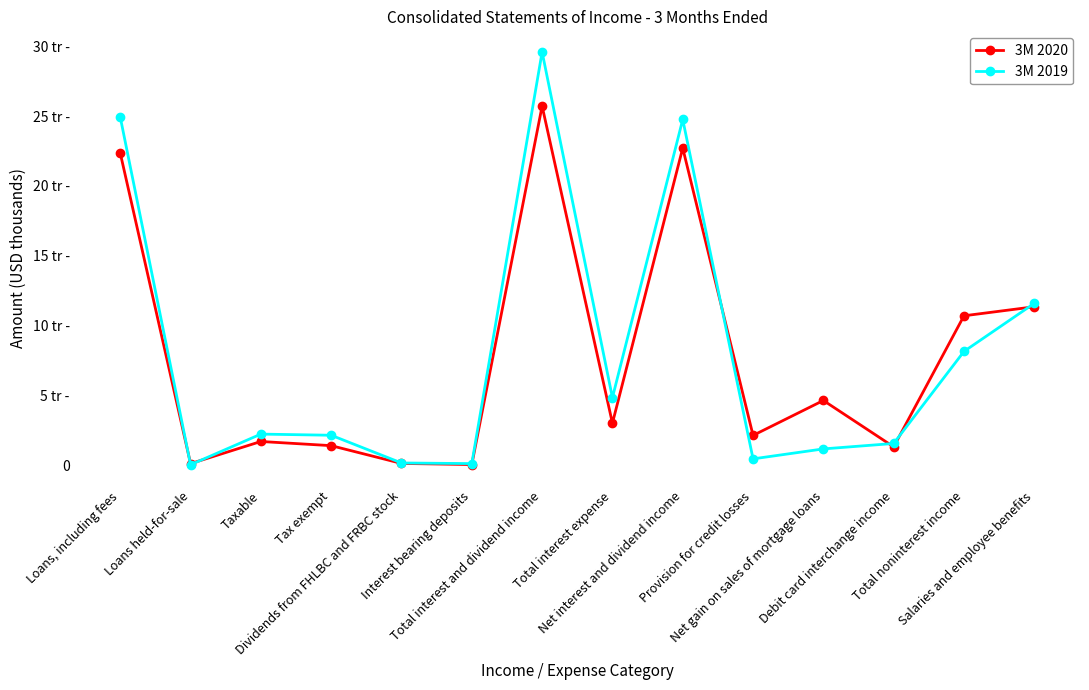

Reading left to right, what are all the values shown in this chart?

3M 2020: Loans, including fees=22347	Loans held-for-sale=110	Taxable=1694	Tax exempt=1396	Dividends from FHLBC and FRBC stock=123	Interest bearing deposits=42	Total interest and dividend income=25712	Total interest expense=3005	Net interest and dividend income=22707	Provision for credit losses=2129	Net gain on sales of mortgage loans=4631	Debit card interchange income=1311	Total noninterest income=10695	Salaries and employee benefits=11342
3M 2019: Loans, including fees=24924	Loans held-for-sale=31	Taxable=2223	Tax exempt=2141	Dividends from FHLBC and FRBC stock=156	Interest bearing deposits=111	Total interest and dividend income=29586	Total interest expense=4832	Net interest and dividend income=24754	Provision for credit losses=450	Net gain on sales of mortgage loans=1163	Debit card interchange income=1552	Total noninterest income=8143	Salaries and employee benefits=11587